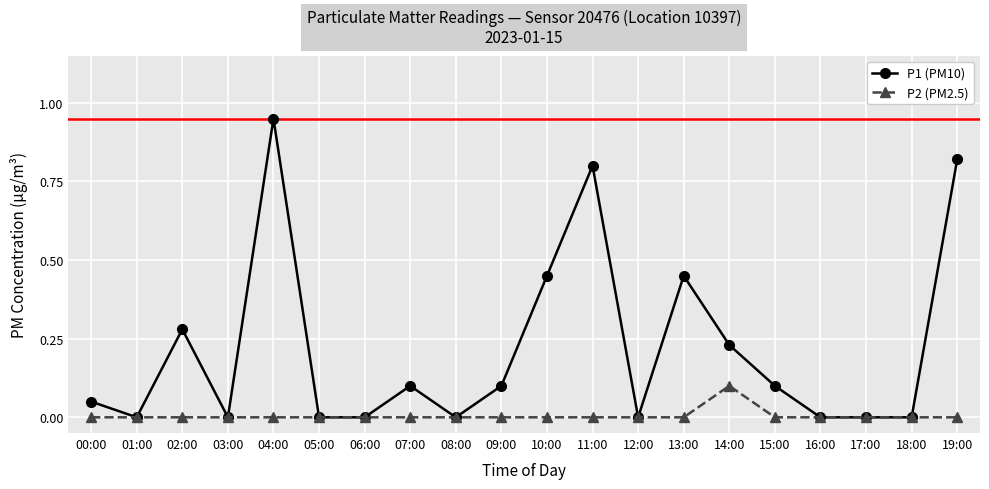

Which series has the widest spread of values?

P1 (PM10)